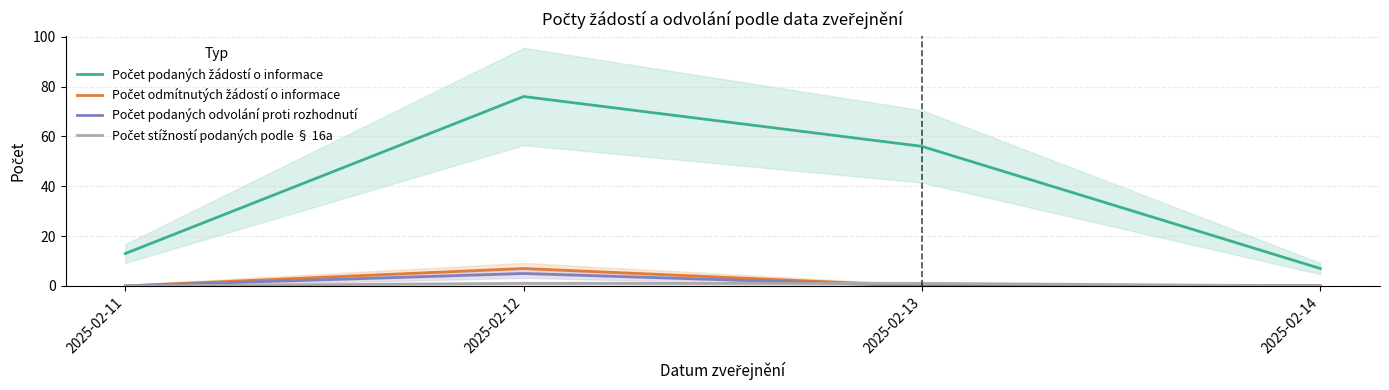

Which series has the widest spread of values?

Počet podaných žádostí o informace